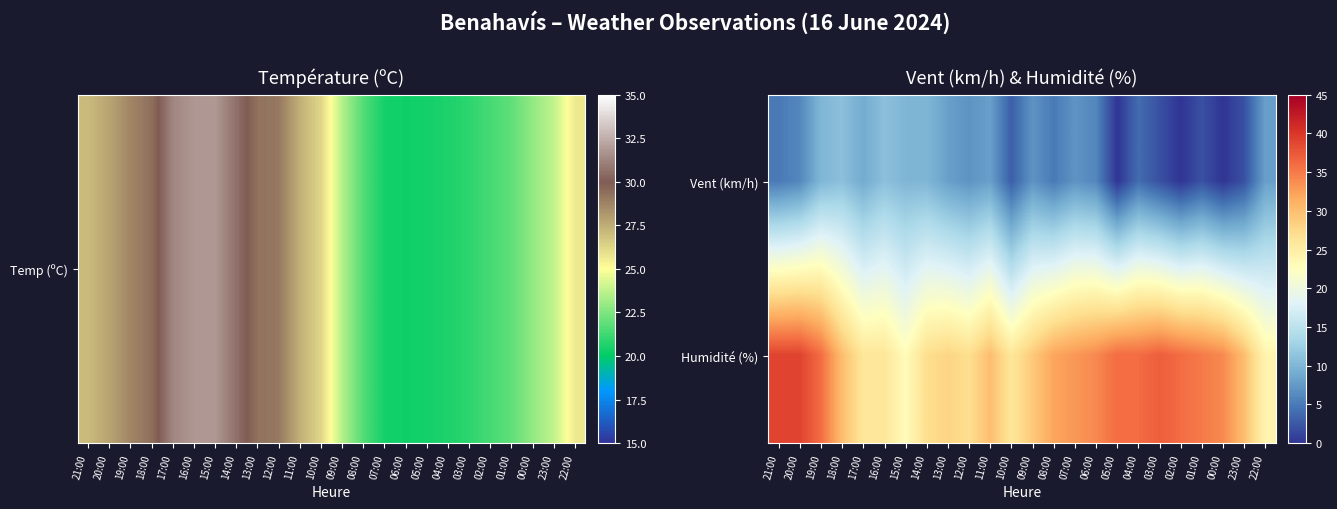

Count the number of categories in the chart.

24